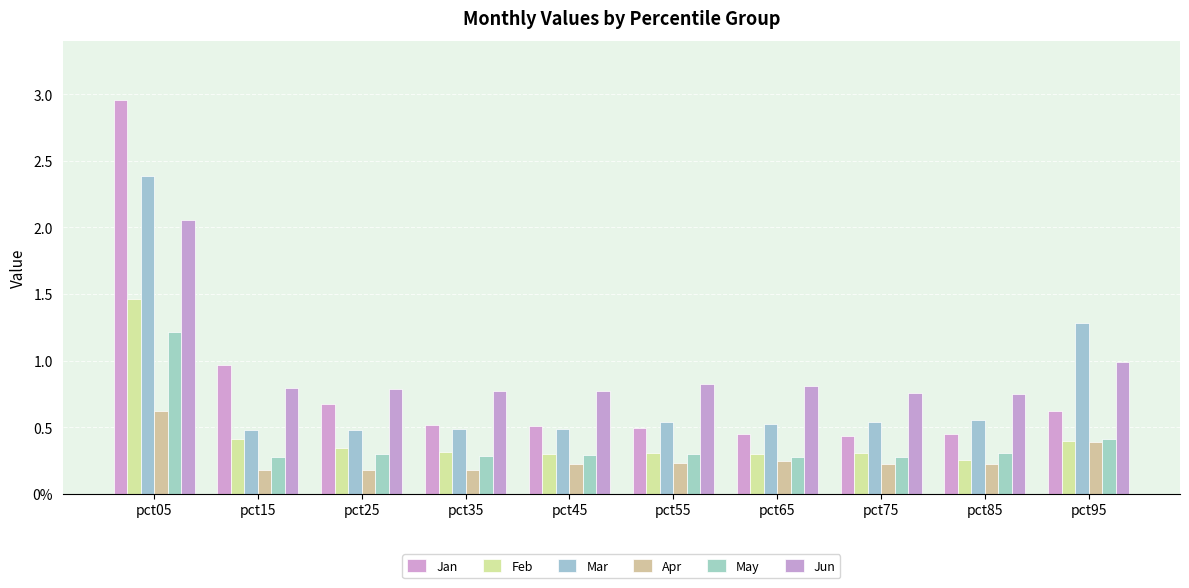

What is the value of the Apr bar at the 10th from the left?

0.4